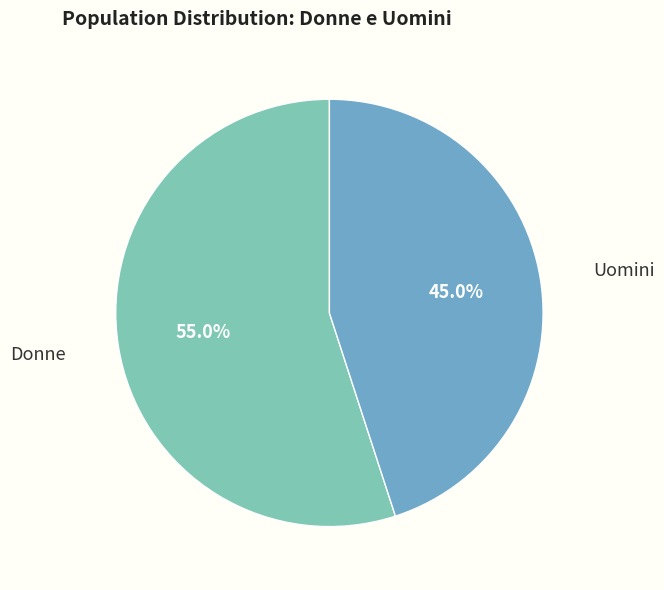

To the nearest percent, what portion does Uomini represent?

45%